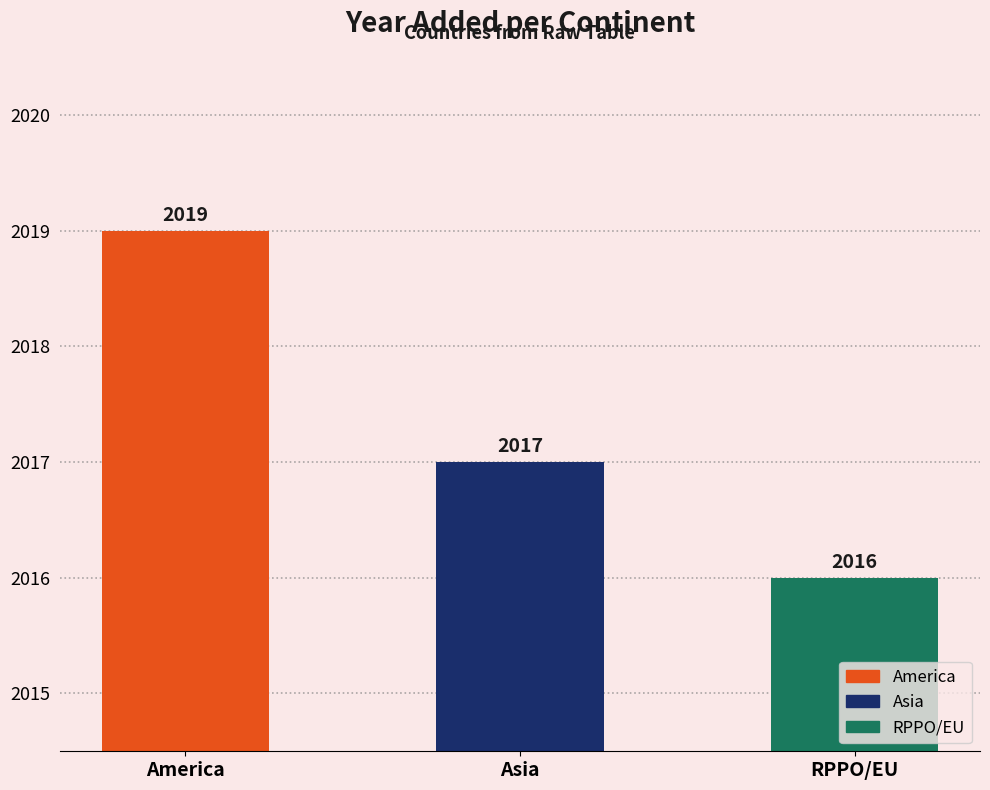

The chart shows a value of 877 at RPPO/EU. True or false?

False